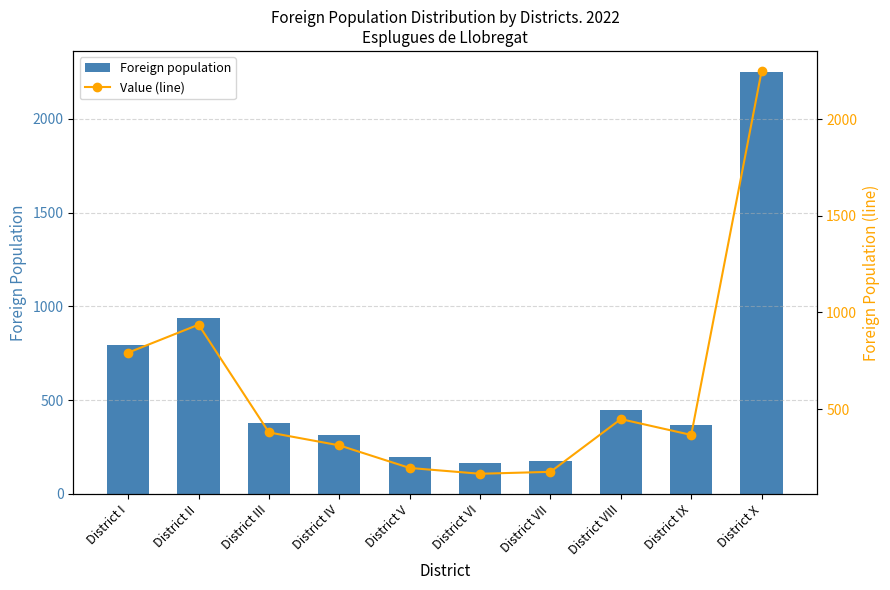

What are all the series names shown in the legend?

Foreign population, Value (line)